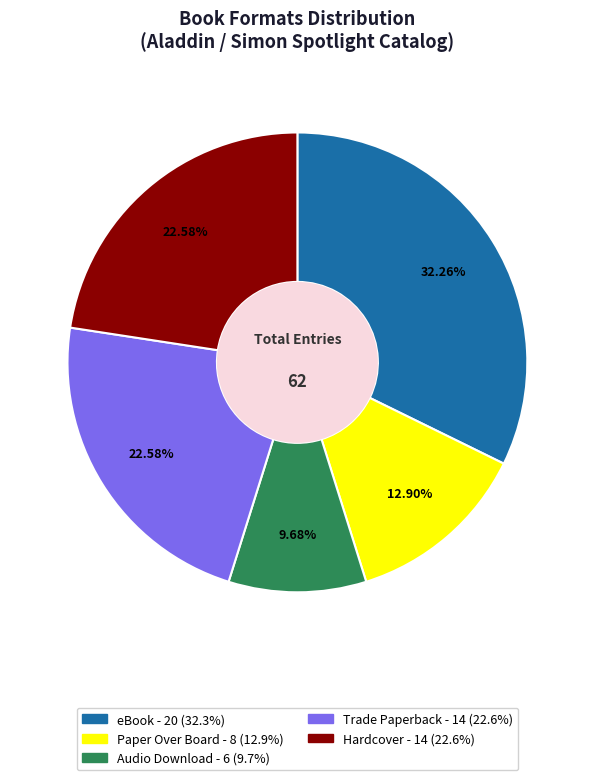

How many segments does this pie chart have?

5